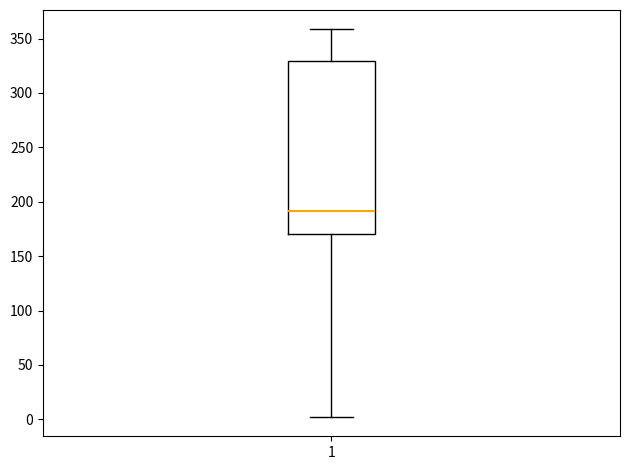

Transcribe this box plot: give where the median line is, the range the box spans, and where the two whiskers end, as read against the y-axis. The values are not printed on the chart, so give them approximately, as read against the axis.

median 190, box 170 to 330, whiskers 0 to 360